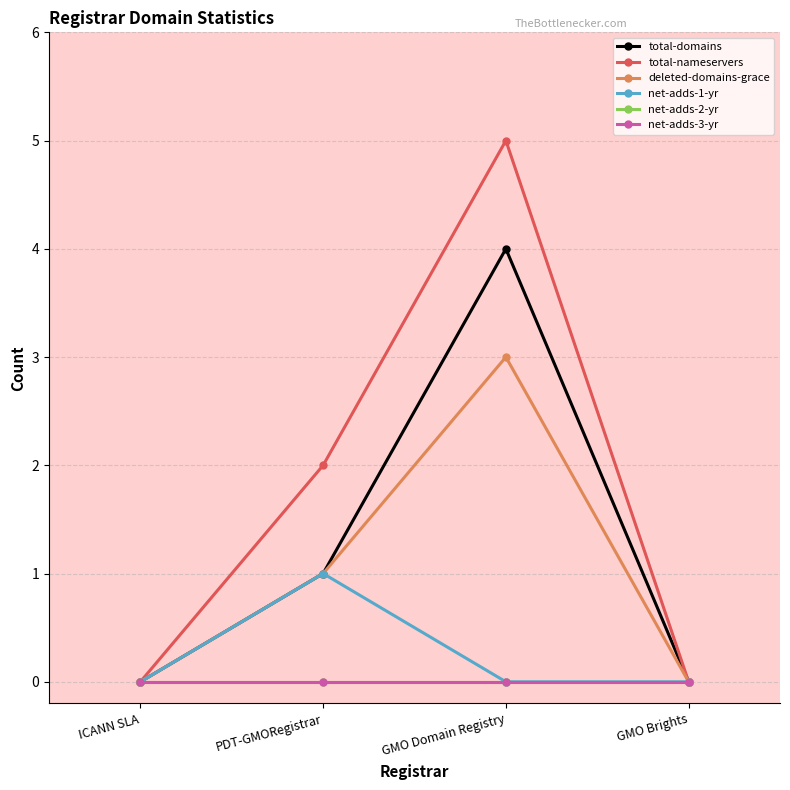

How many lines are shown in the chart?

6